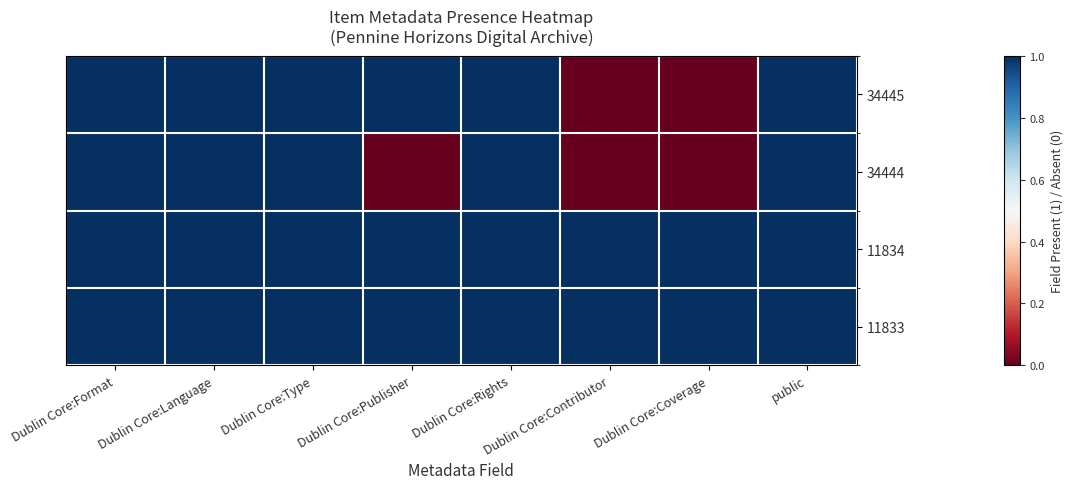

At how many categories does at least one series exceed 0?

8